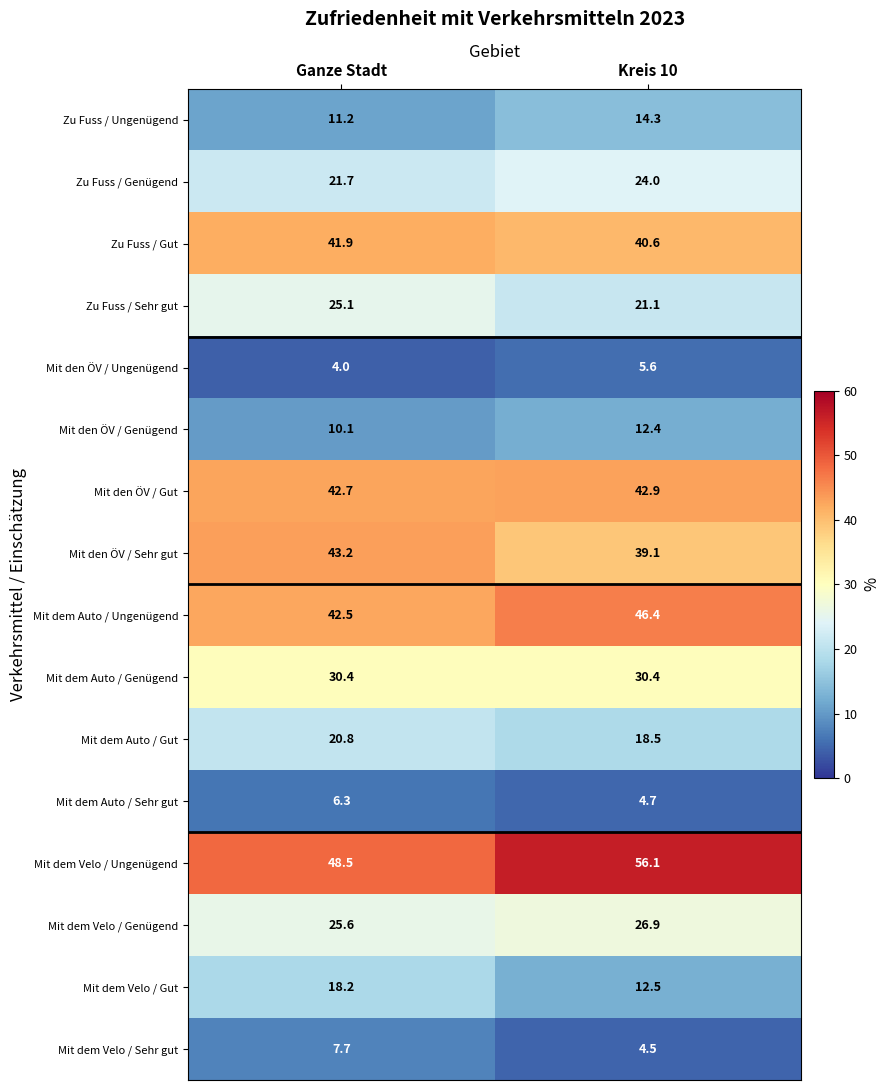

What is the lowest value of the Mit dem Velo / Ungenügend series?

48.5